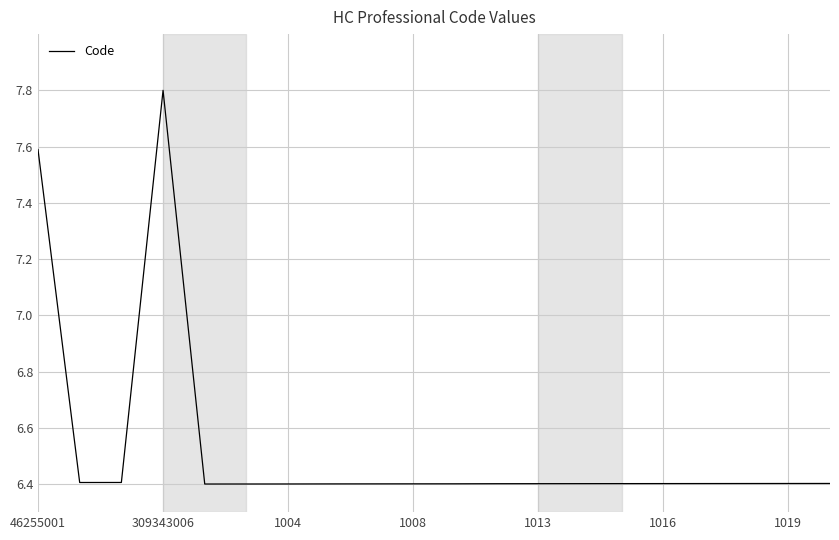

What is the minimum value shown in the chart?

6.4